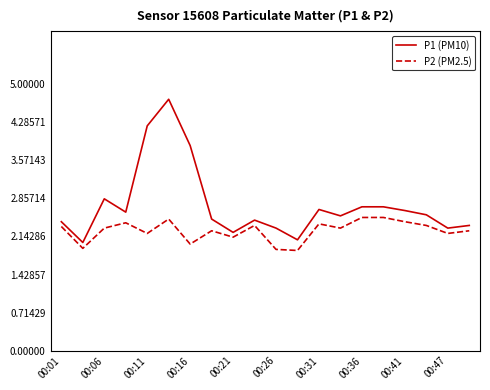

What is the smallest value displayed?

1.9